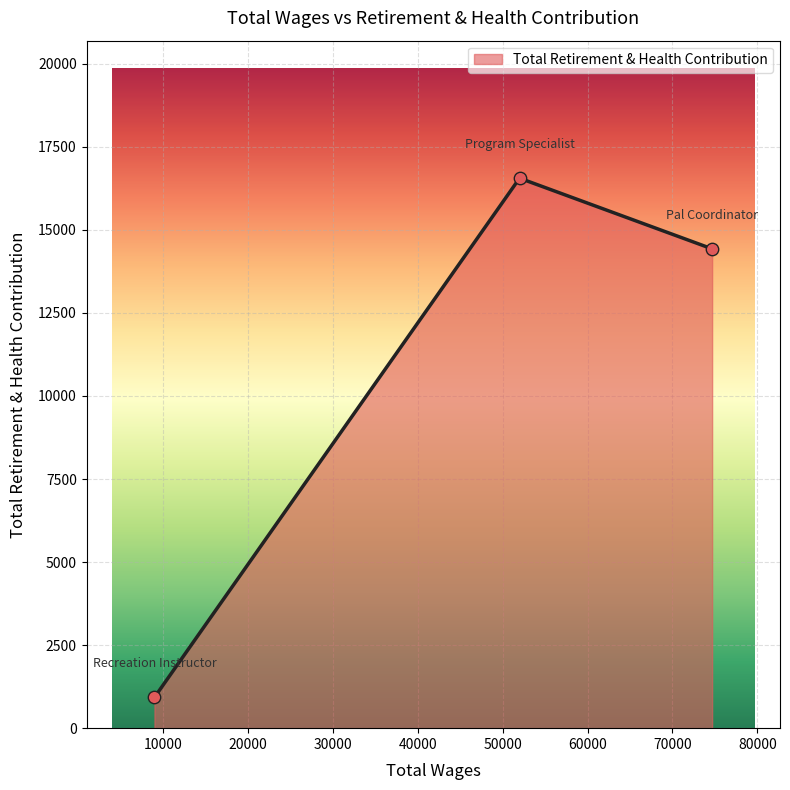

What is the greatest value displayed?

16557